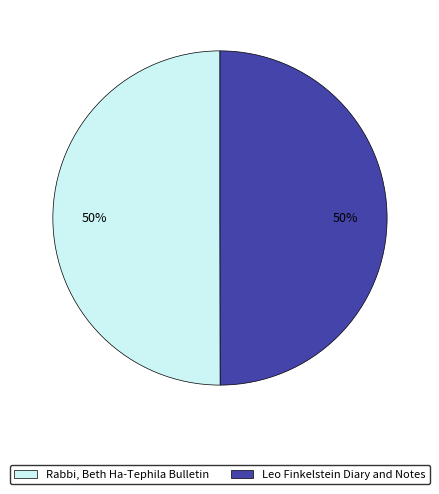

What percentage is the Rabbi, Beth Ha-Tephila Bulletin slice, to the nearest percent?

50%